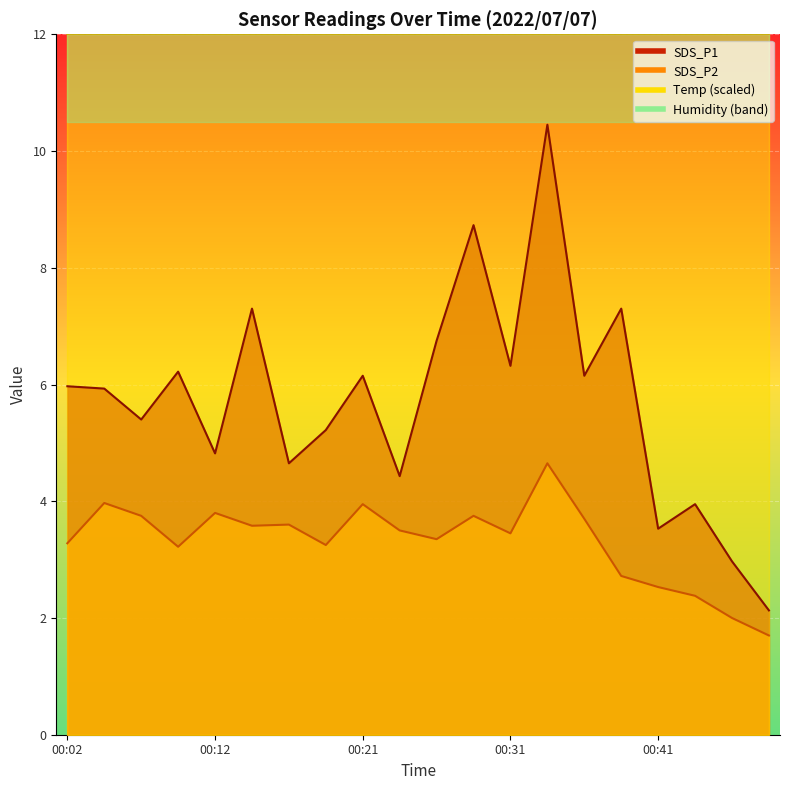

Which label corresponds to the largest value in the chart?

00:33